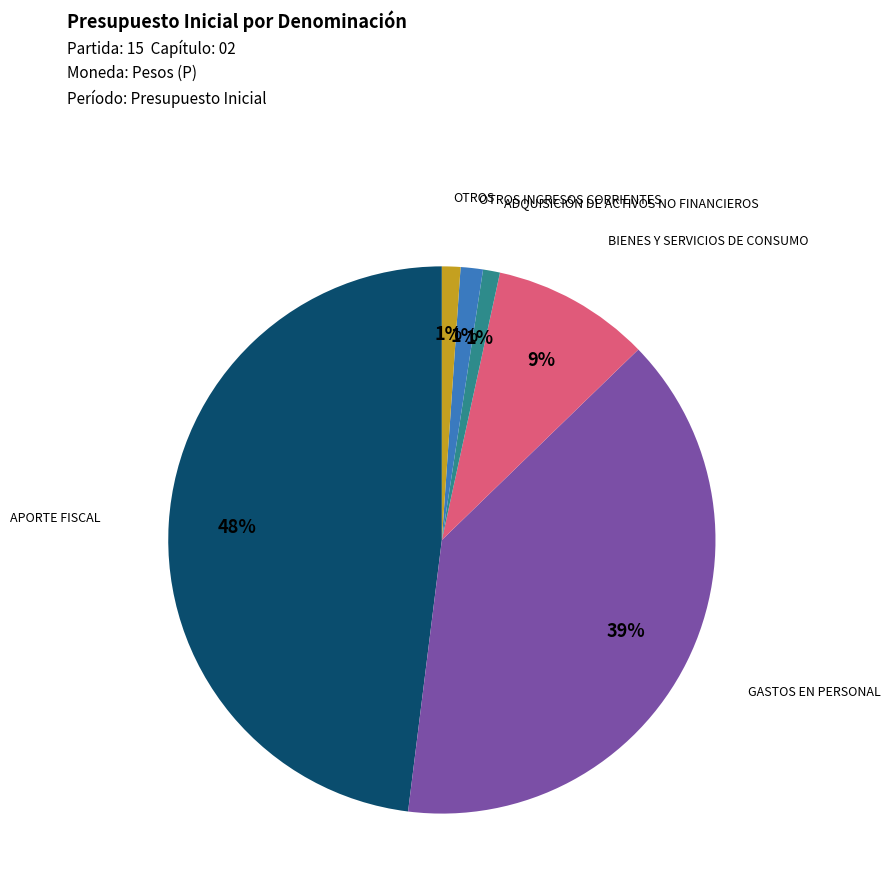

Is there any slice that represents more than half of the pie?

No